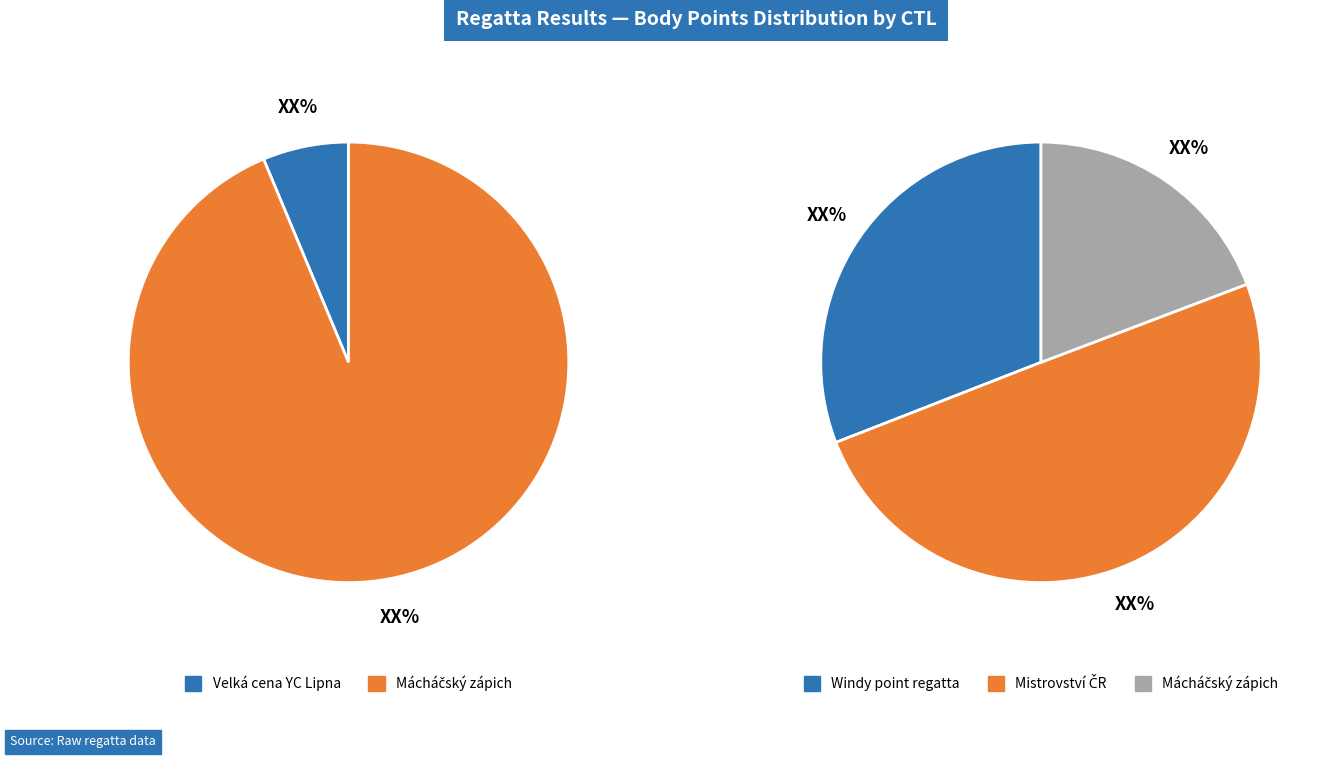

How many segments does this pie chart have?

4